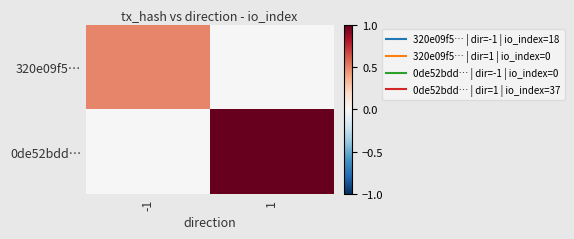

Rank the series at 1 from lowest to highest value.

320e09f5…, 0de52bdd…